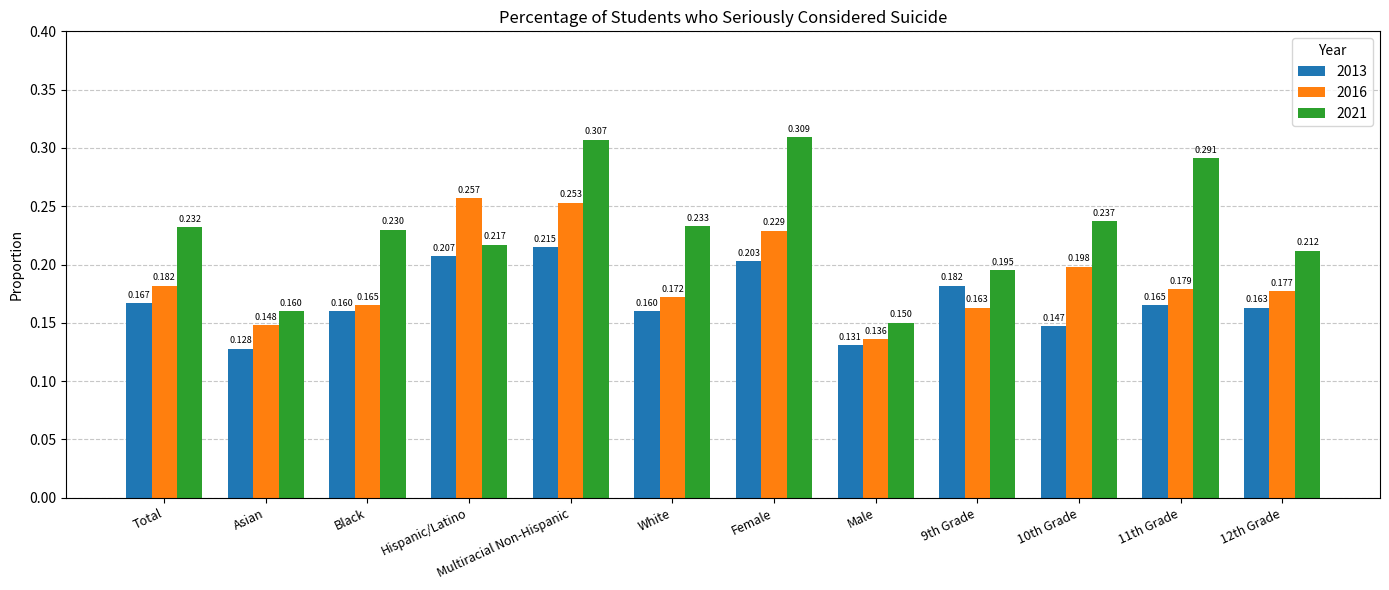

Where is 2016 nearest to the value 0?

Male